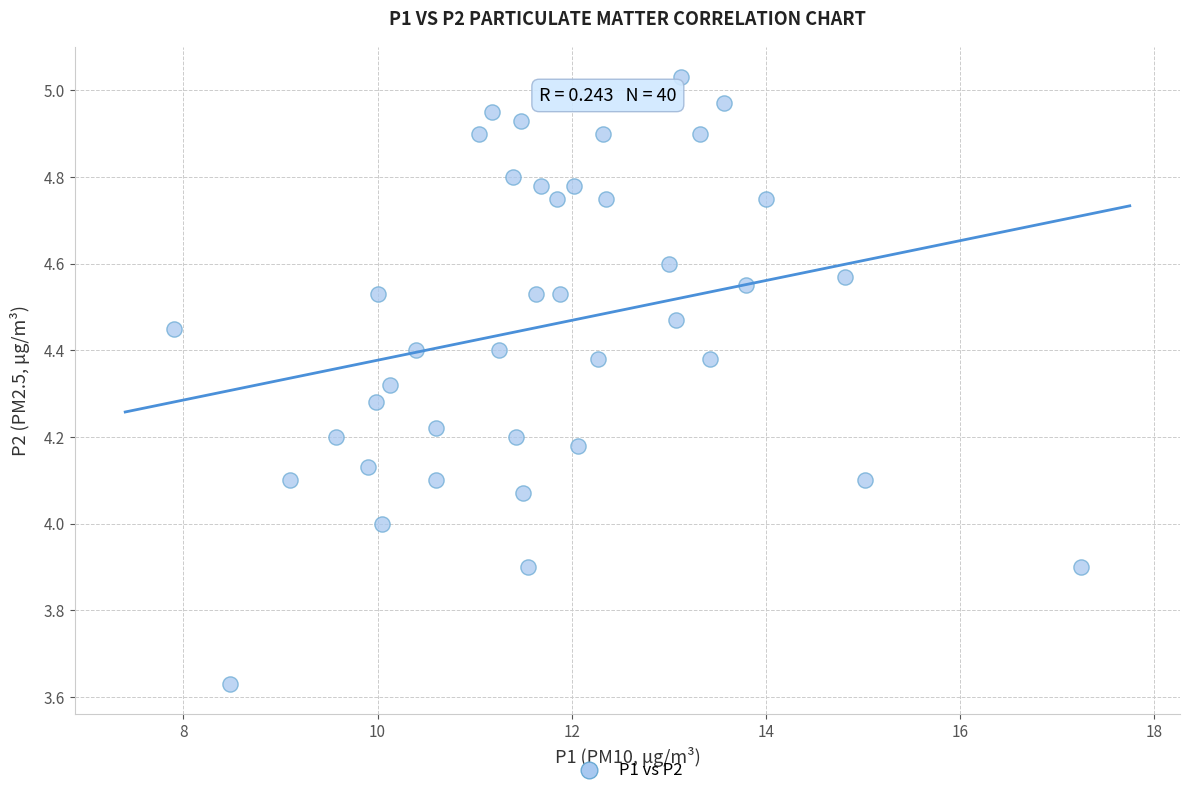

What is the range of X values (max minus min)?

9.3